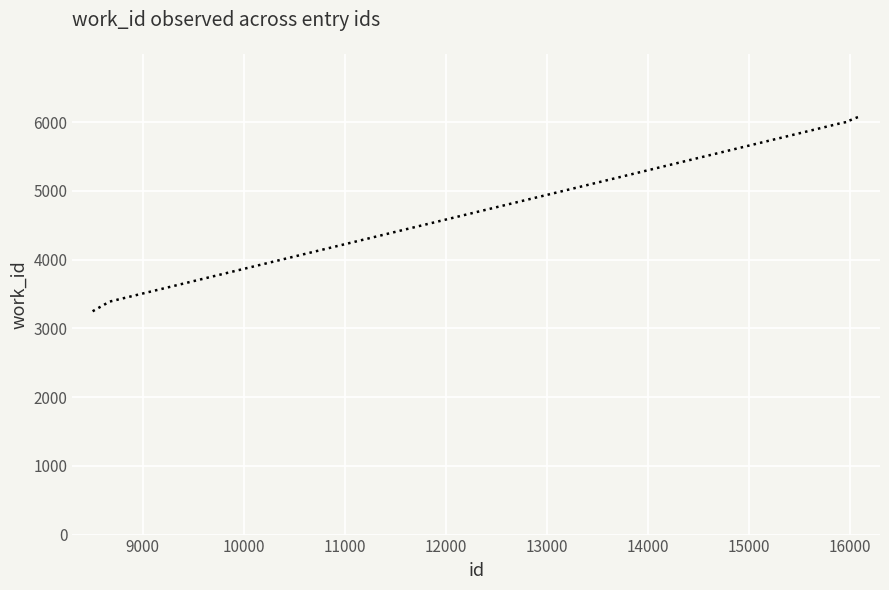

What is the minimum value shown in the chart?

3249